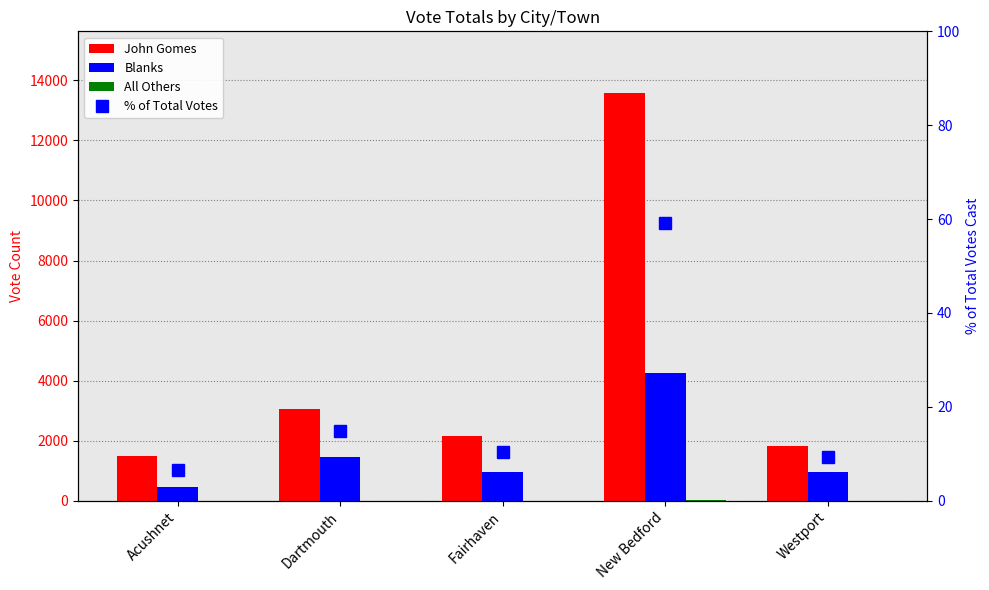

What are all the series names shown in the legend?

John Gomes, Blanks, All Others, % of Total Votes